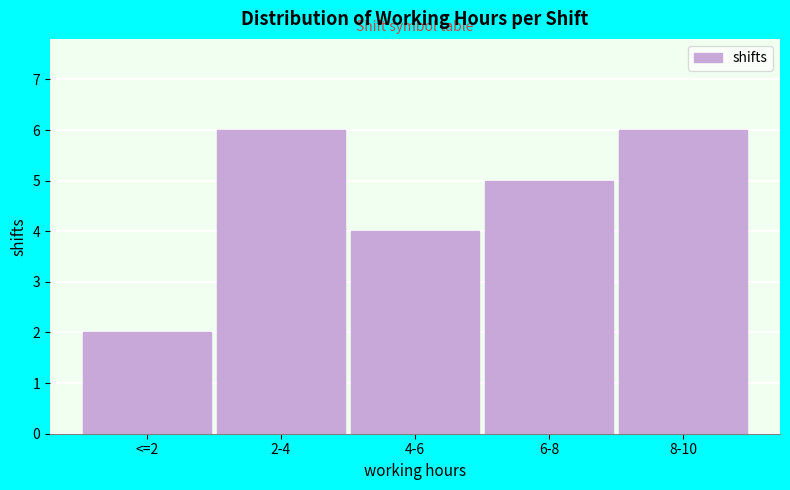

Reading left to right, what are all the values shown in this chart?

<=2=2	2-4=6	4-6=4	6-8=5	8-10=6